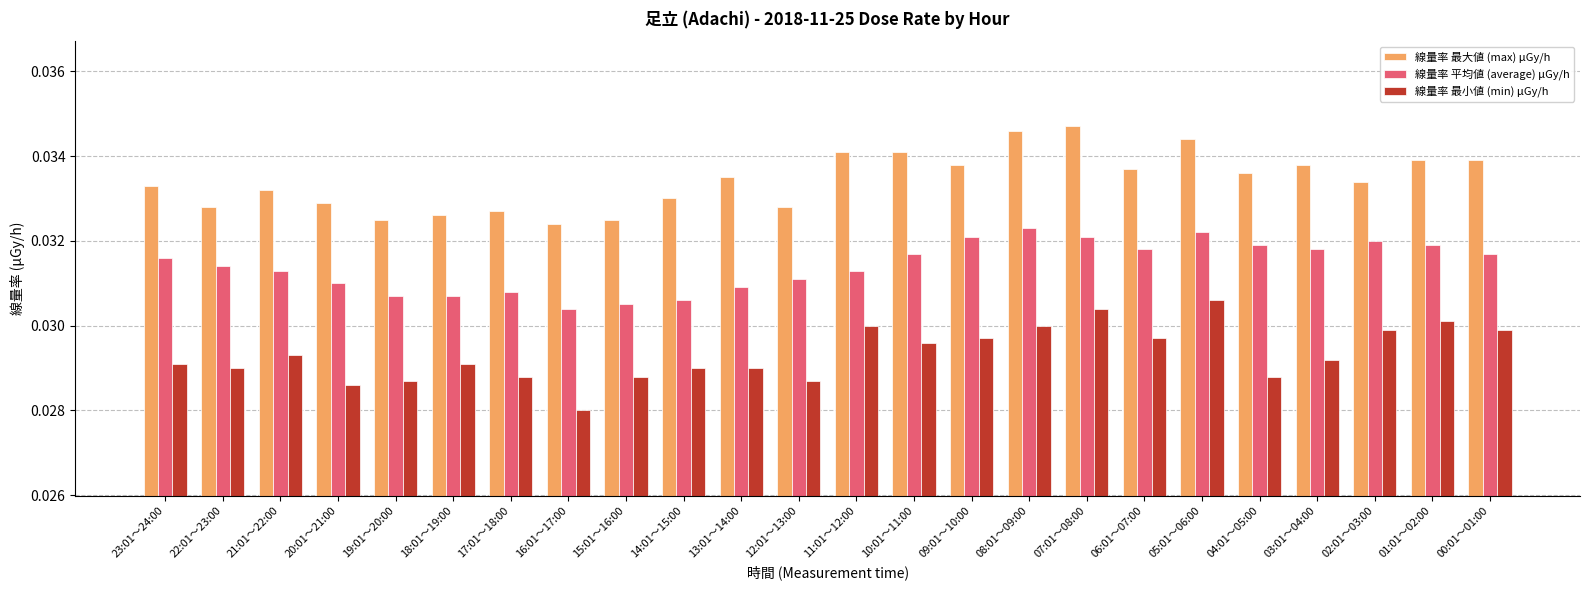

How many distinct data groups are displayed?

3